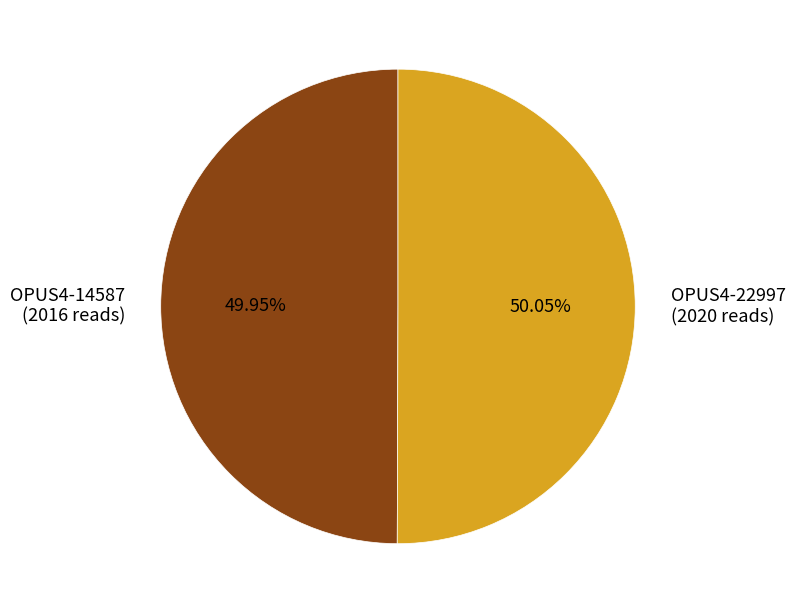

What is the total percentage of OPUS4-14587 and OPUS4-22997?

100.0%